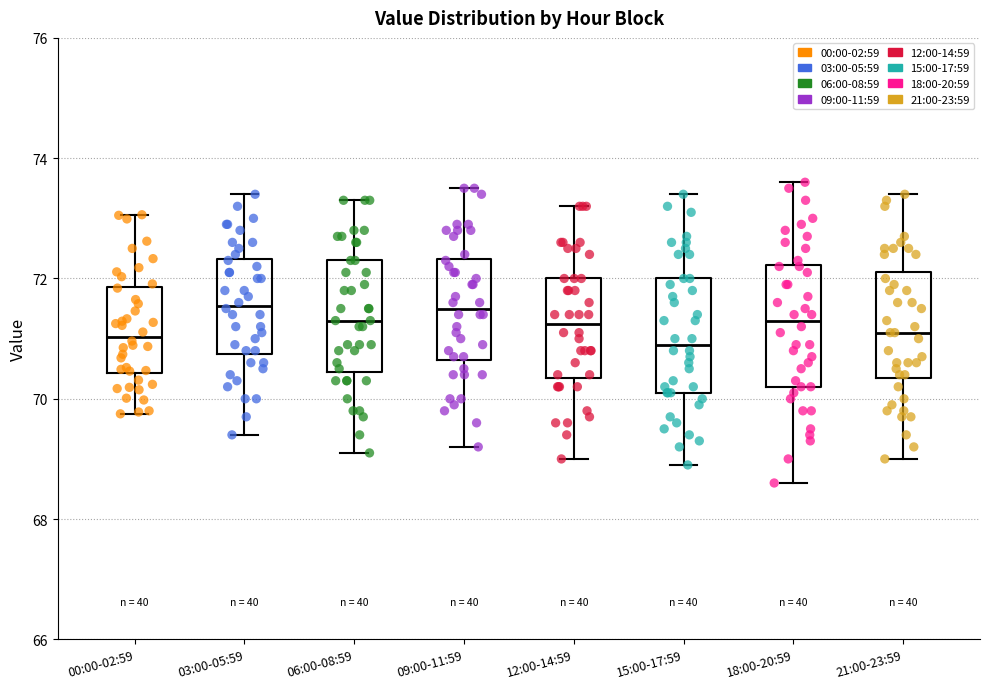

Where does the upper whisker of the box for 18:00-20:59 end on the y-axis? The values are not printed on the chart, so give them approximately, as read against the axis.

73.6